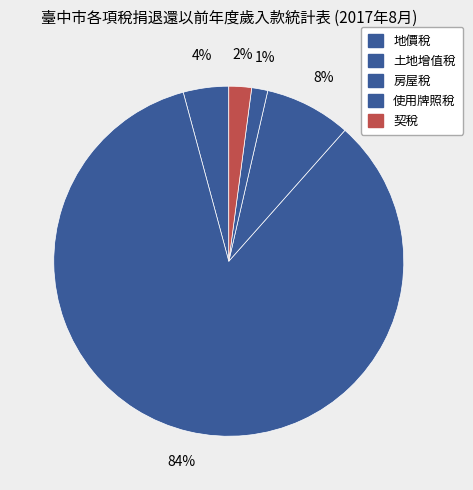

To the nearest percent, what percentage of the pie is 使用牌照稅?

1%